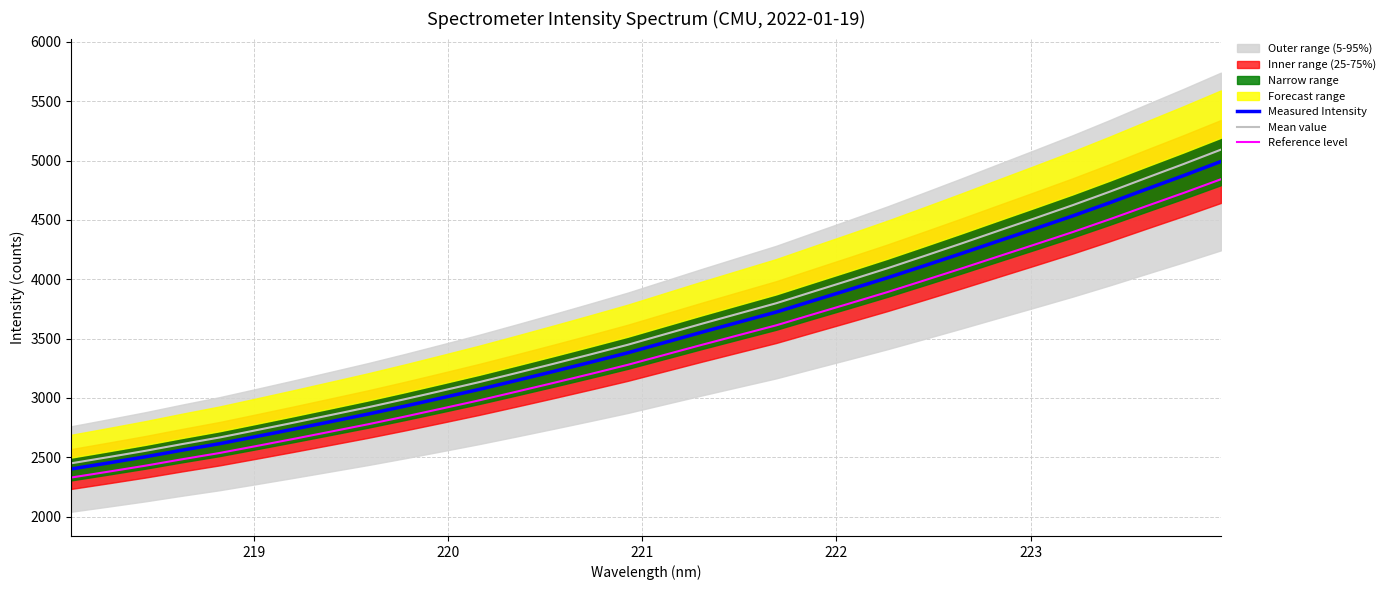

What is the highest value of the Measured Intensity series?

4992.4